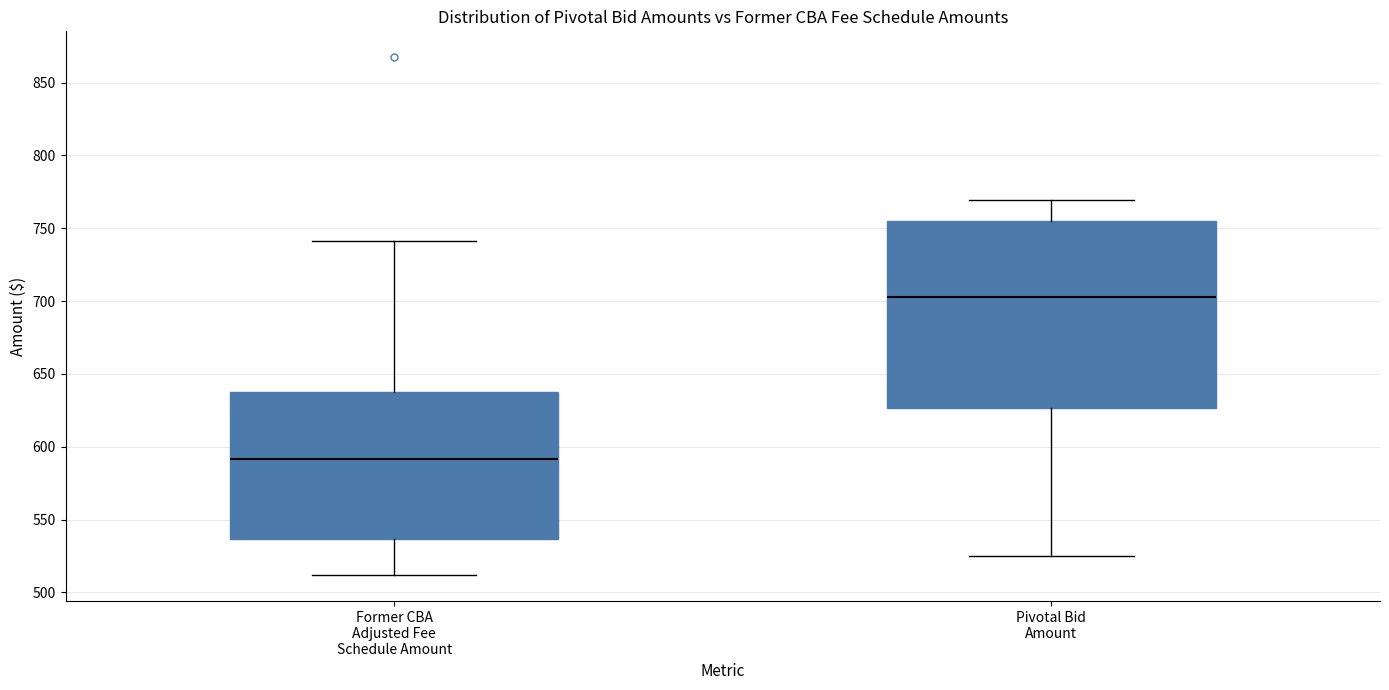

Comparing the boxes themselves (not the whiskers), which one is the tallest?

Pivotal Bid Amount